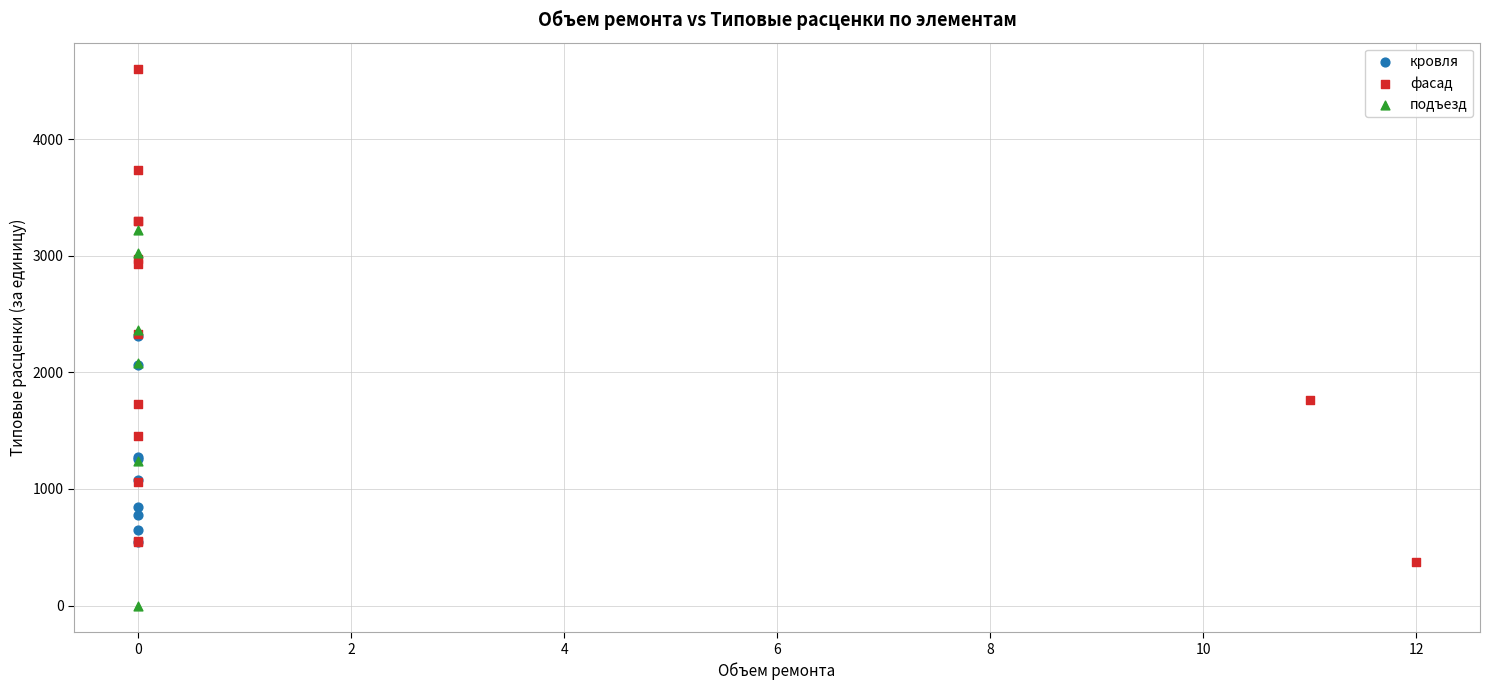

Which series contains the highest Y value?

фасад